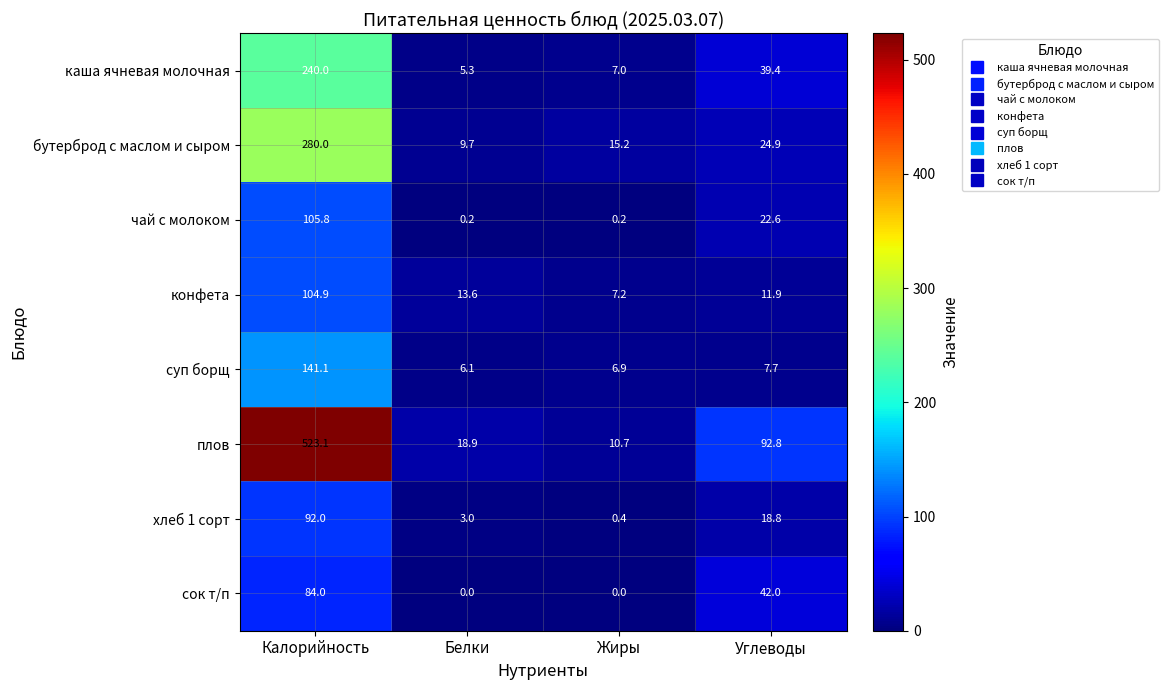

Which series changed the most between Калорийность and Белки?

плов